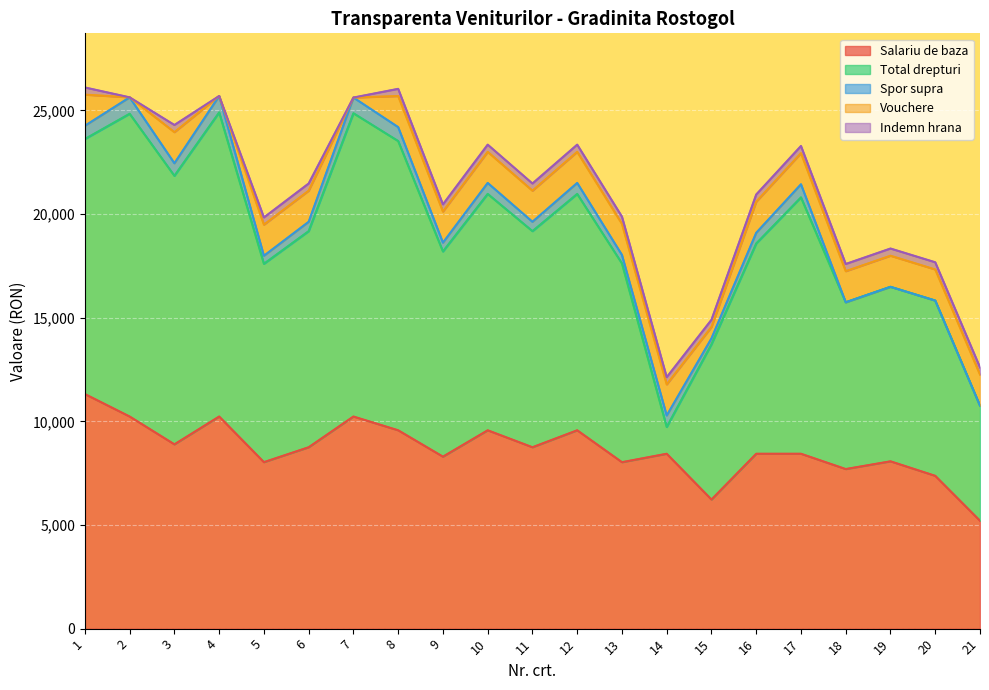

Where is Vouchere nearest to the value 750?

15